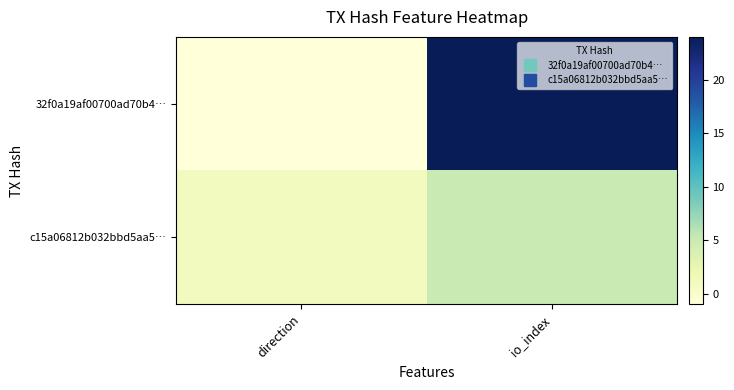

Between direction and io_index, which is larger?

io_index